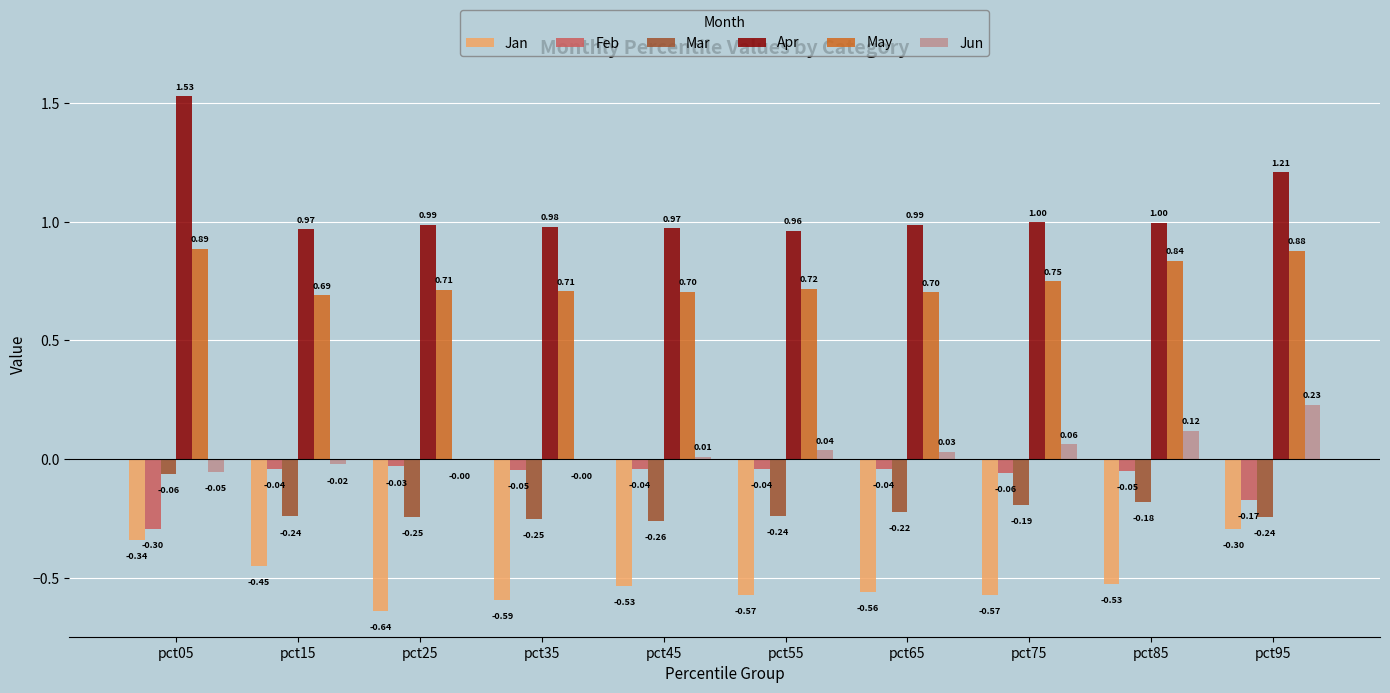

How many series are shown in this chart?

6